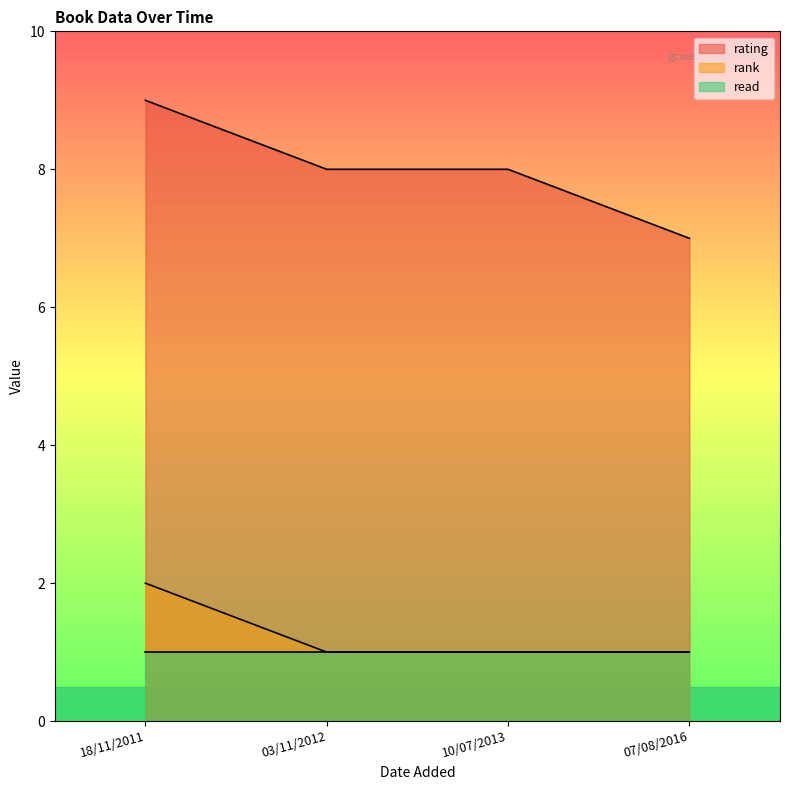

What is the label of the 2nd point from the right?

10/07/2013